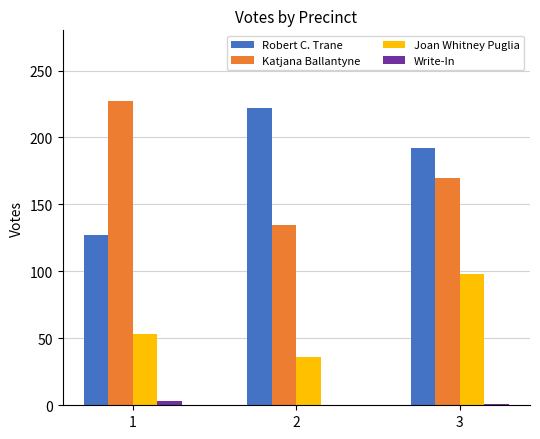

The value of Robert C. Trane at 1 is 206. True or false?

False